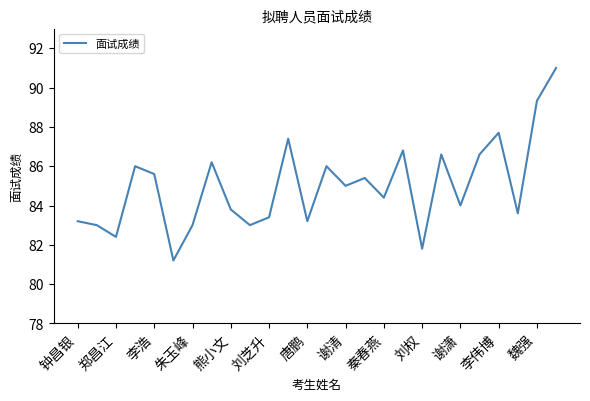

What is the greatest value displayed?

91.0